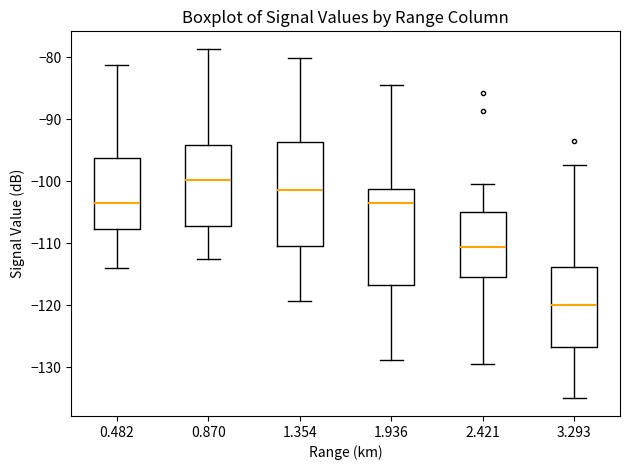

Where is the lower edge of the box at x = 2.421 on the y-axis? The values are not printed on the chart, so give them approximately, as read against the axis.

-115